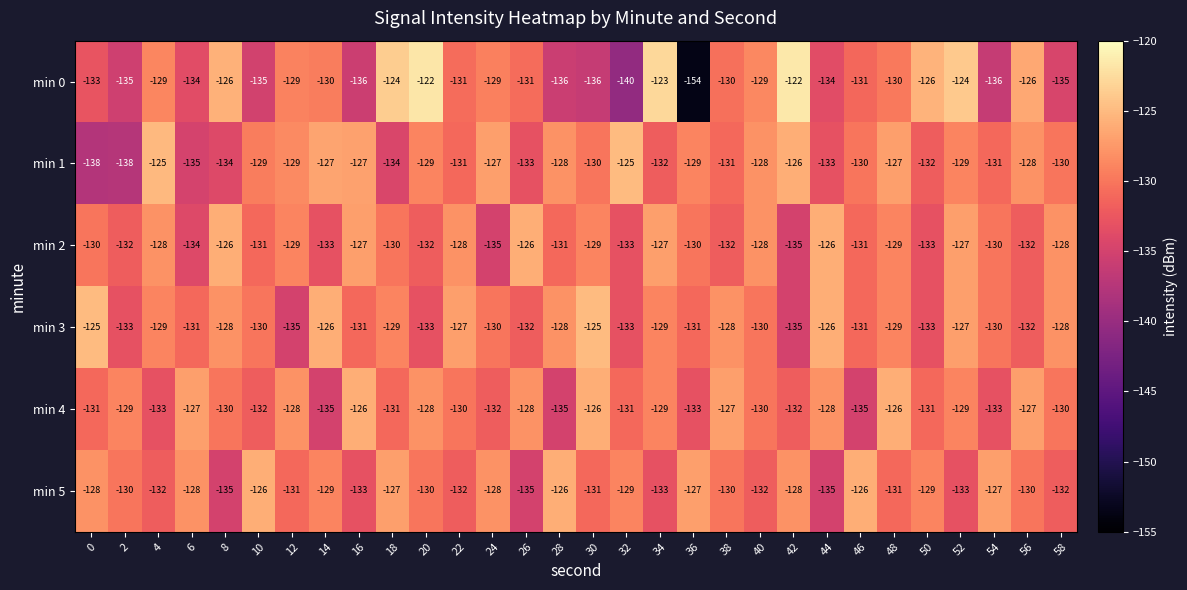

The min 1 series shows -220 at 58. True or false?

False